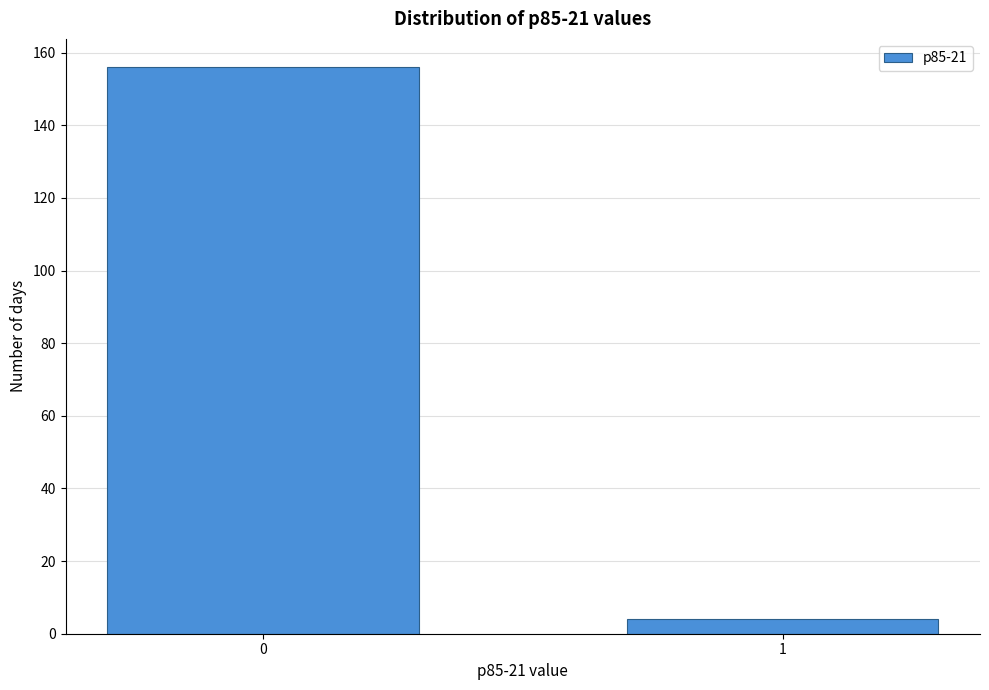

Reading left to right, list all the values displayed in this chart.

0=156	1=4